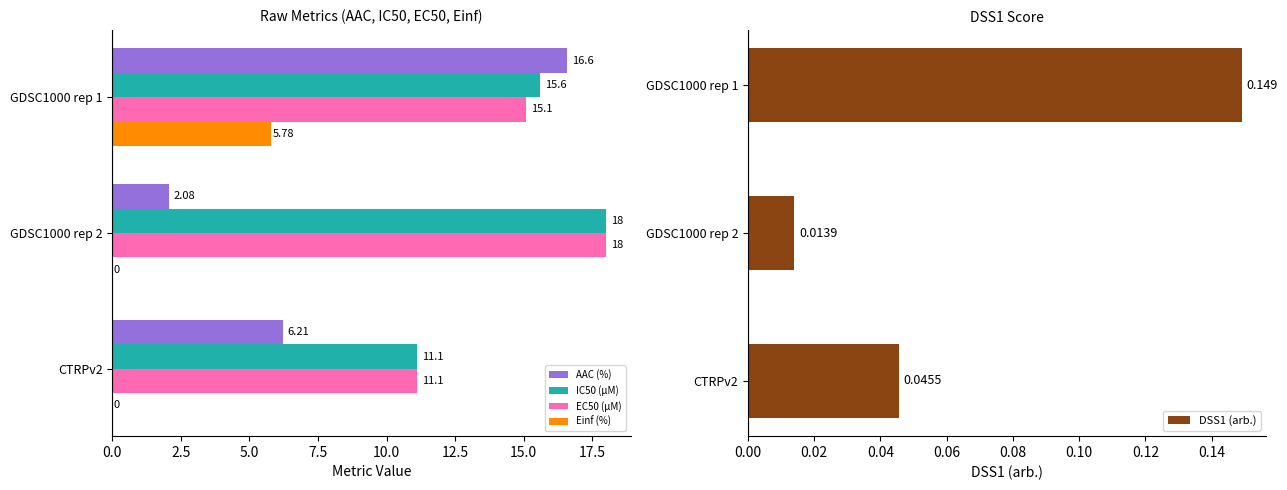

What are all the series names shown in the legend?

AAC (%), IC50 (µM), EC50 (µM), Einf (%), DSS1 (arb.)